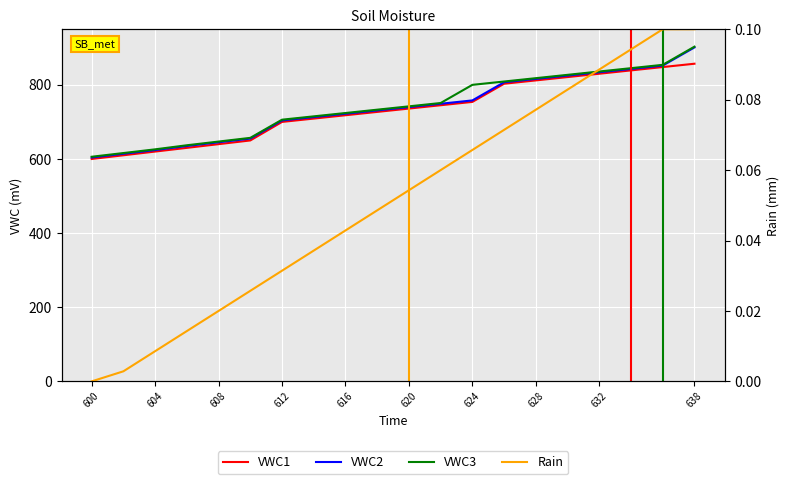

Which label corresponds to the smallest value in the chart?

600